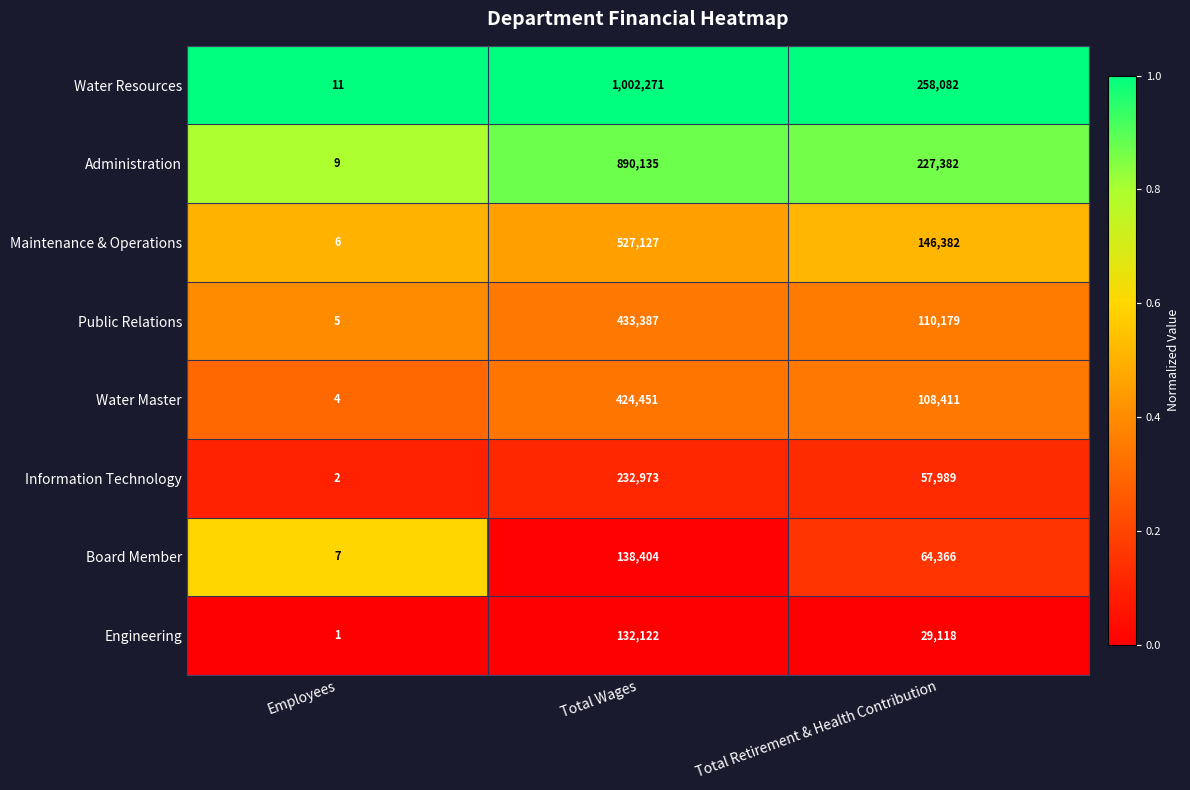

Which series has the largest total across all categories?

Water Resources